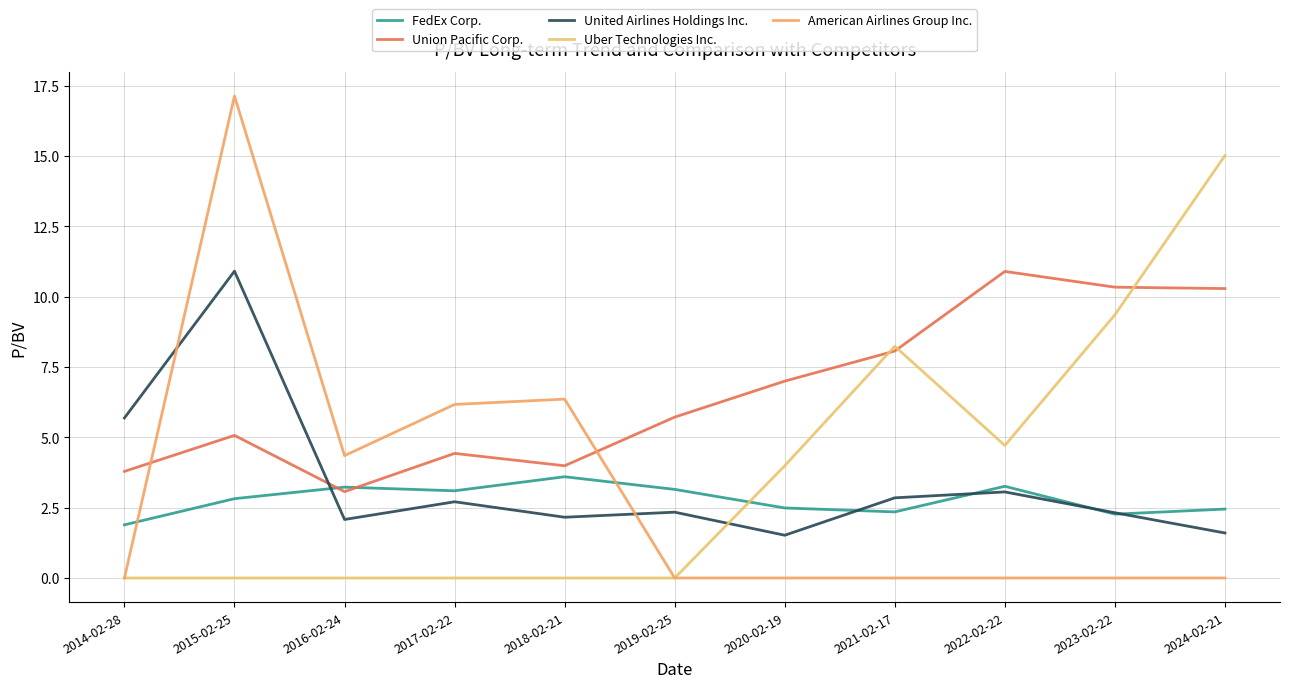

Is this an area chart (filled region under the line)?

No